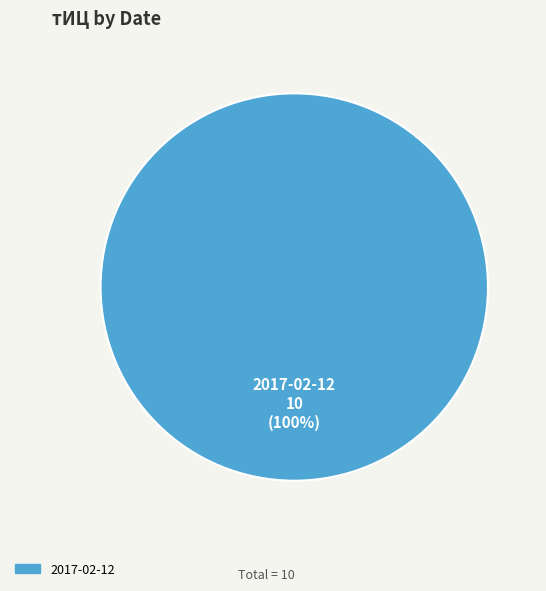

Is there a majority slice in this chart?

Yes